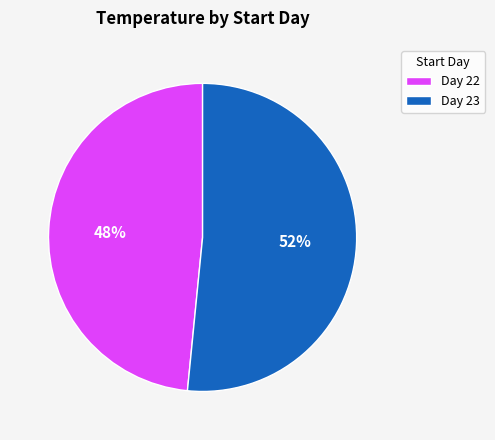

How many slices are in this pie chart?

2